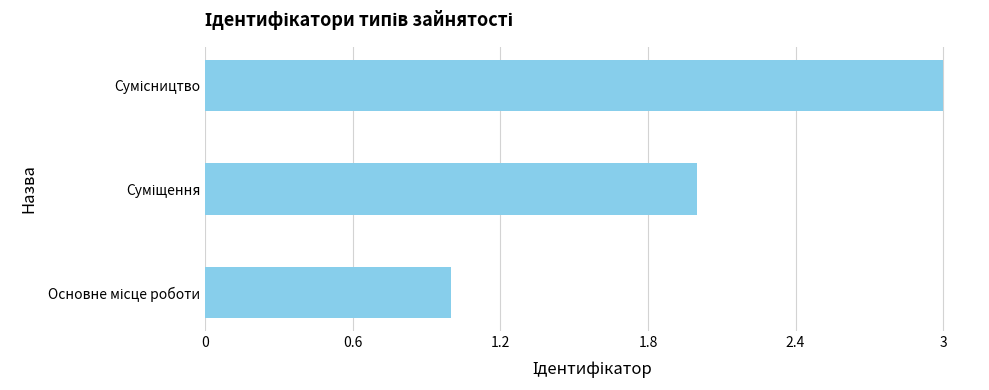

What is the sum of all values?

6